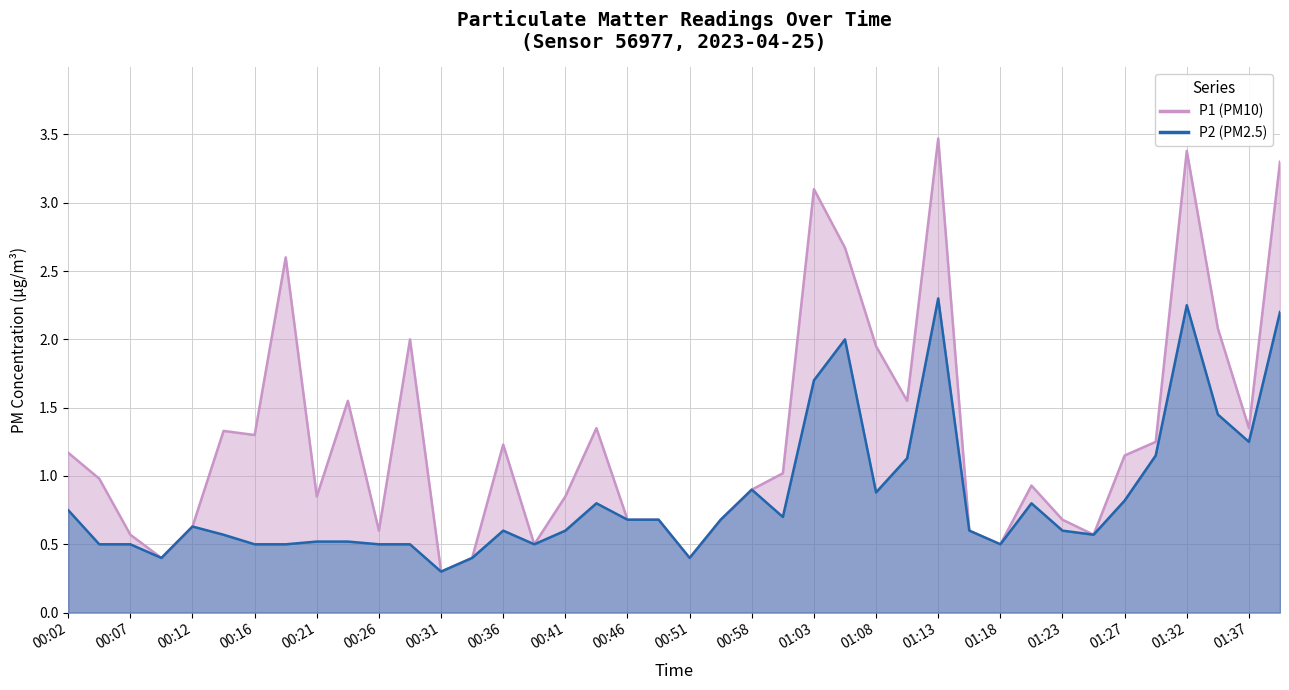

What is the label of the 9th point from the left?

00:21